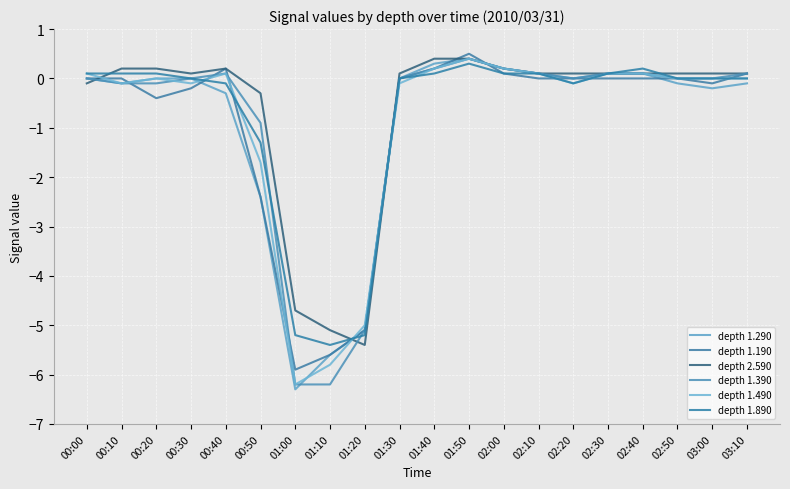

At which category does depth 1.490 reach its first local peak?

00:20